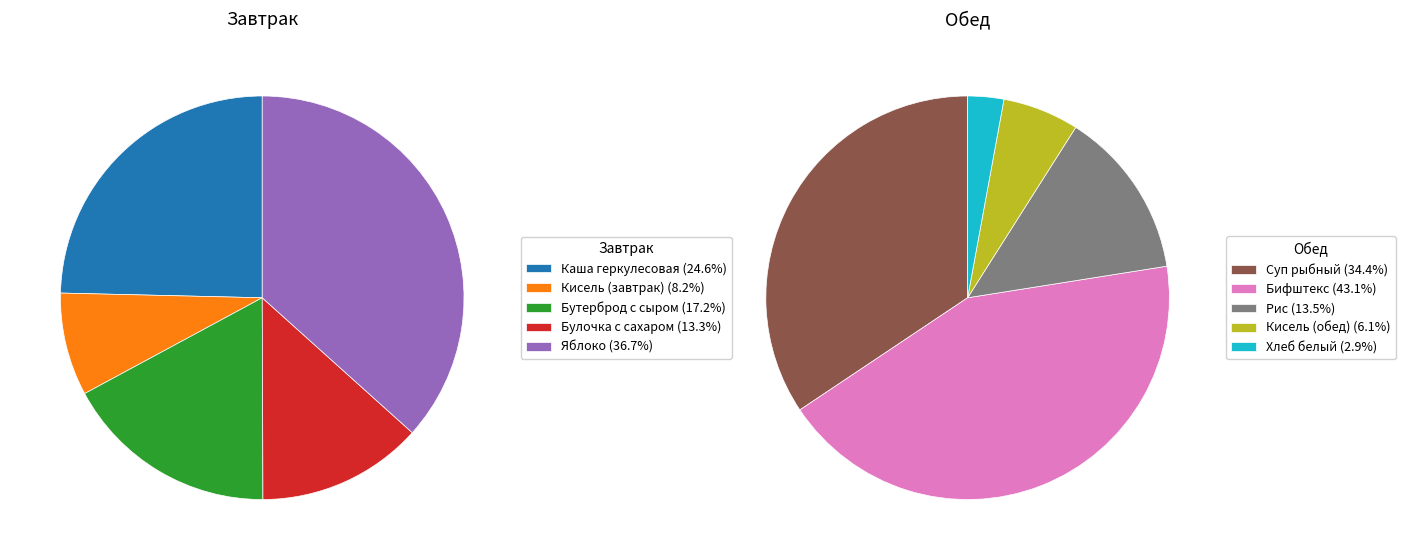

Does Кисель (обед) account for over 50% of the chart?

No